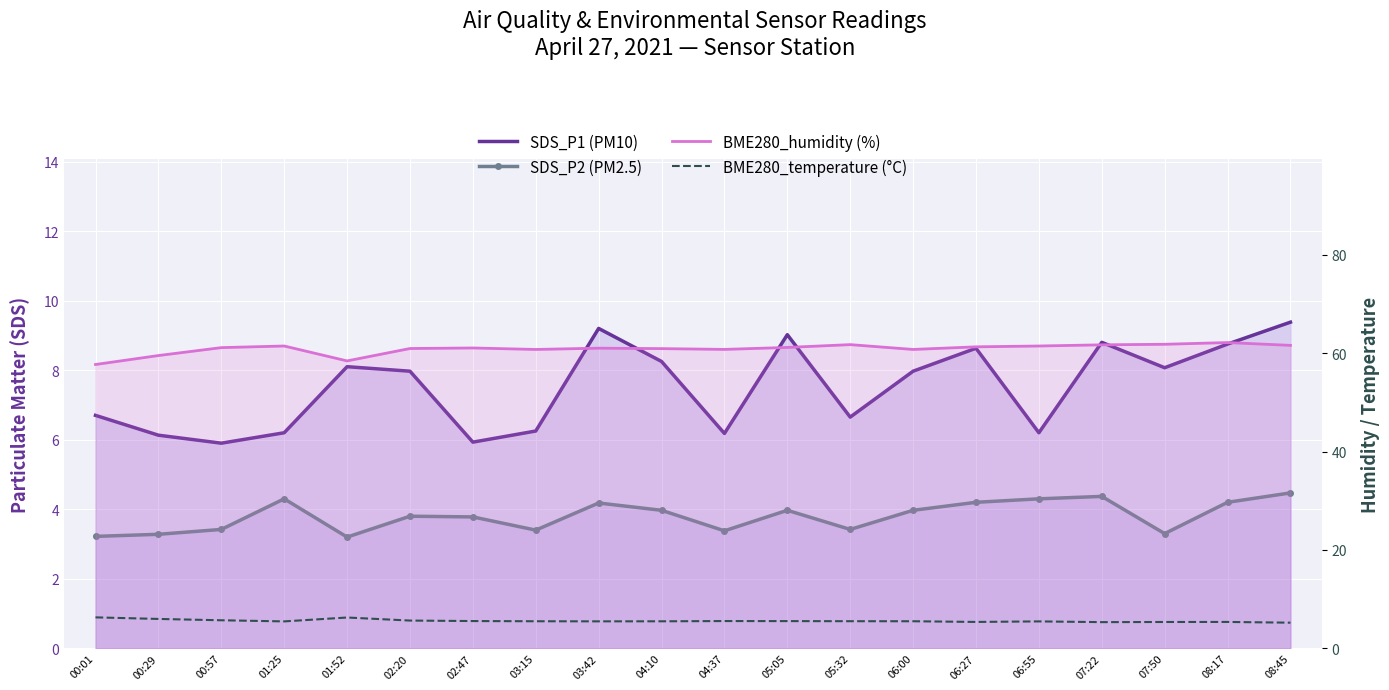

True or false: SDS_P1 (PM10) and SDS_P2 (PM2.5) intersect in this chart.

False